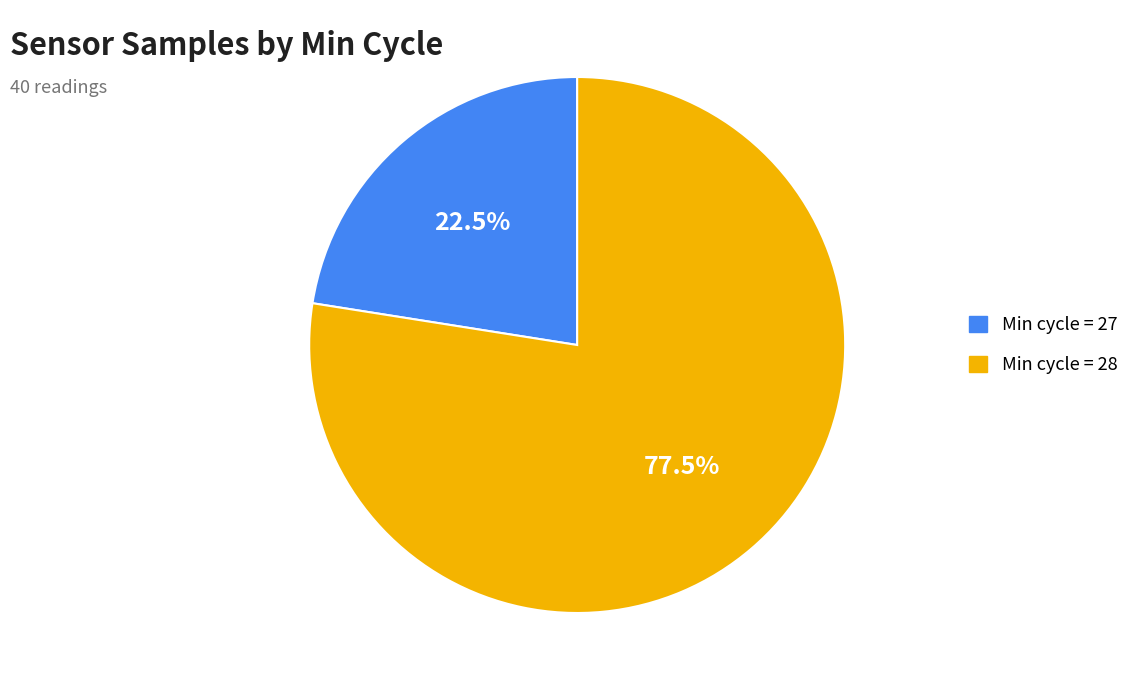

What is the ratio of the value at Min cycle = 28 to the value at Min cycle = 27?

3.4